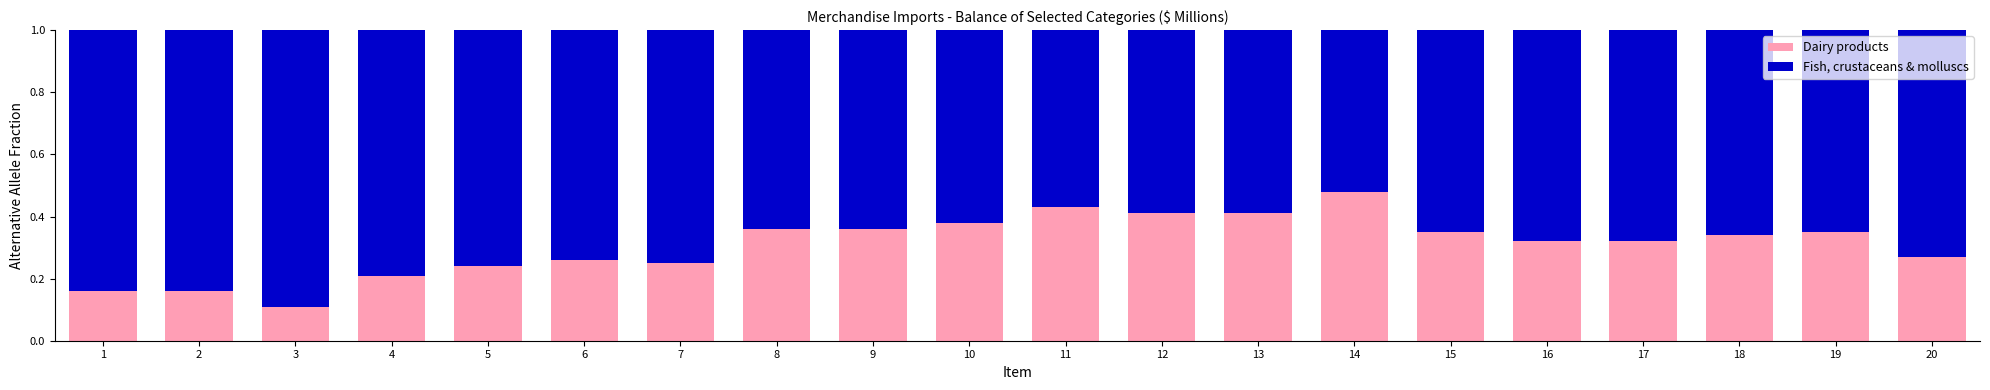

At which label is Dairy products closest to 0?

3